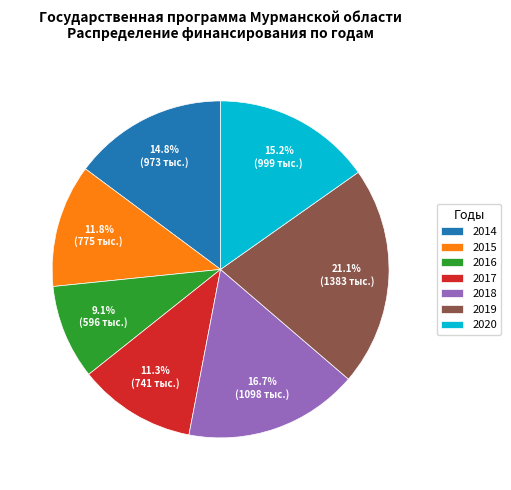

Is there a majority slice in this chart?

No